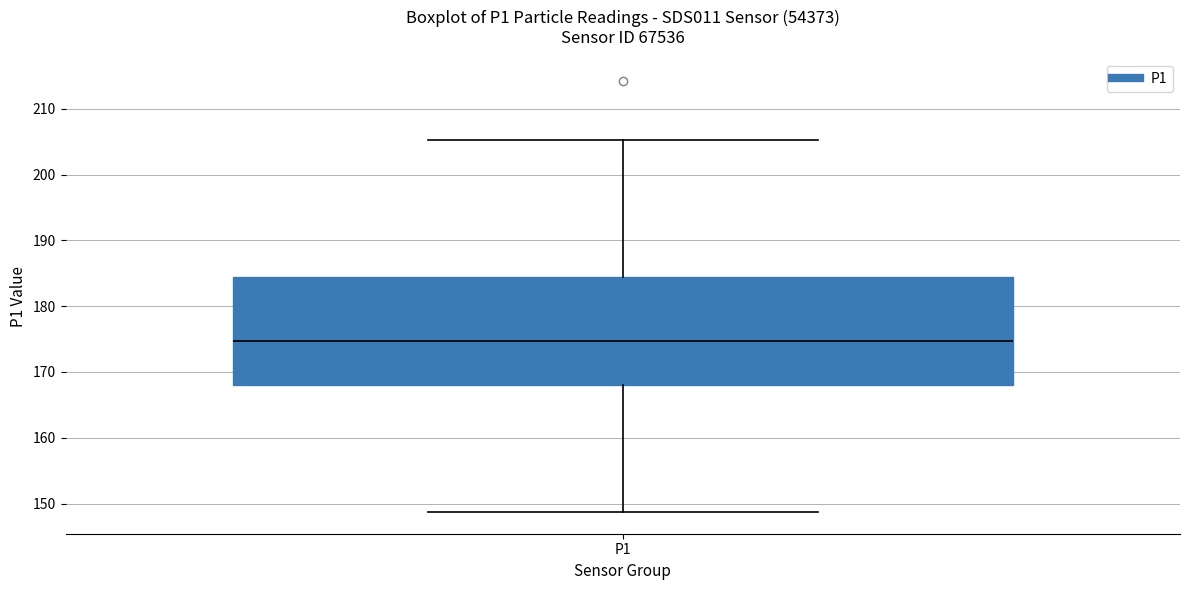

Where does the lower whisker of the box for P1 end on the y-axis? The values are not printed on the chart, so give them approximately, as read against the axis.

149